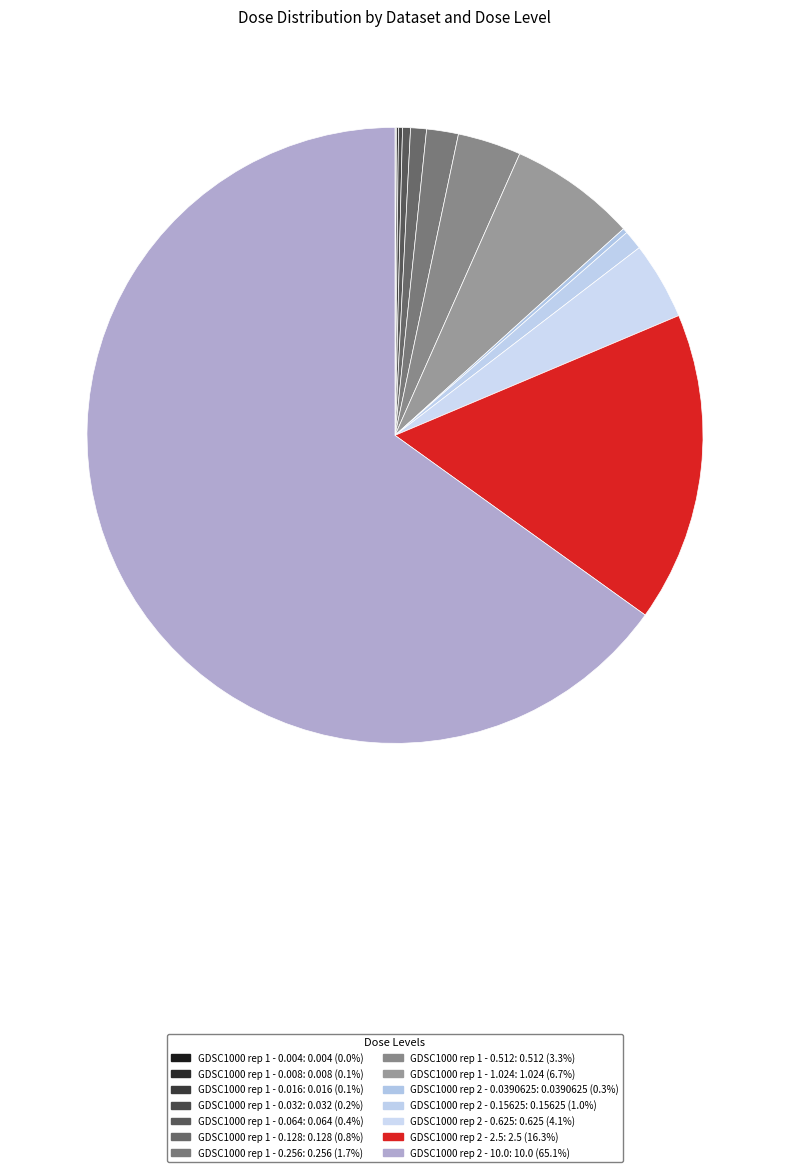

Combined, do GDSC1000 rep 2 - 0.0390625 and GDSC1000 rep 1 - 0.004 account for over 50%?

No